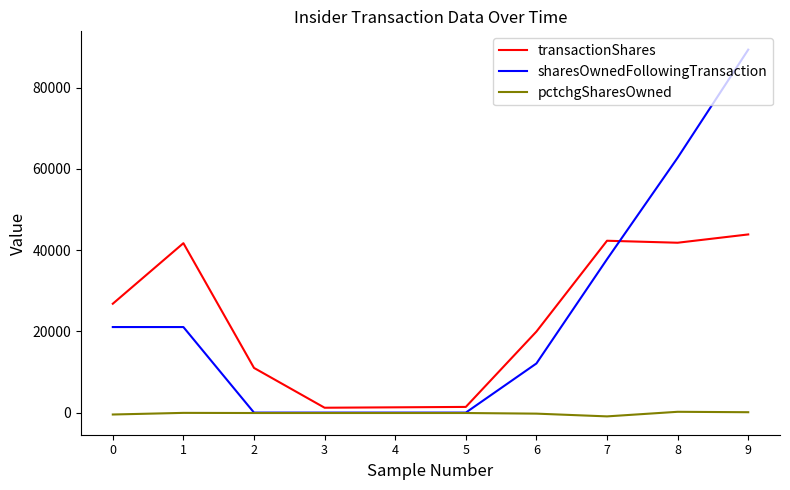

Rank the series at 0 from lowest to highest value.

pctchgSharesOwned, sharesOwnedFollowingTransaction, transactionShares